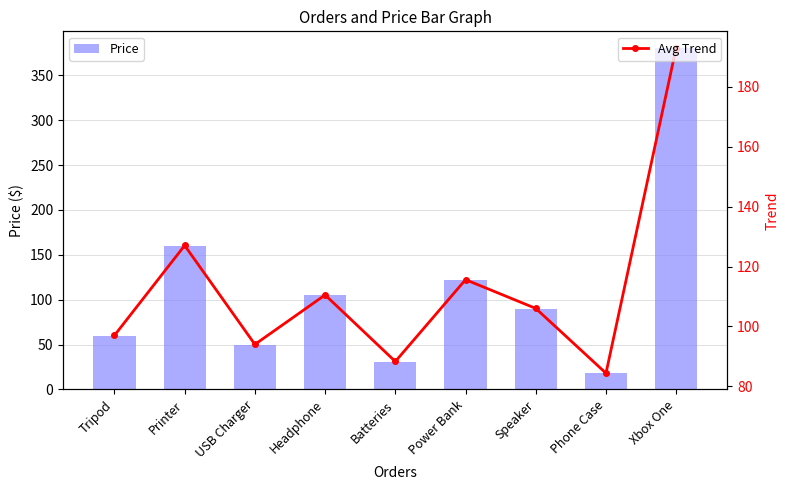

The Avg Trend series shows 106.0 at Speaker. True or false?

True